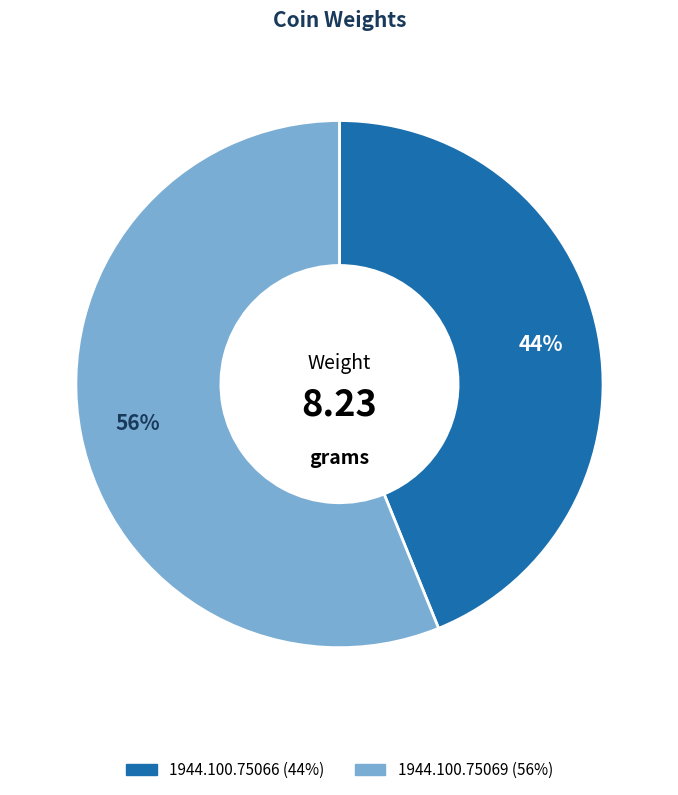

Is there a majority slice in this chart?

Yes